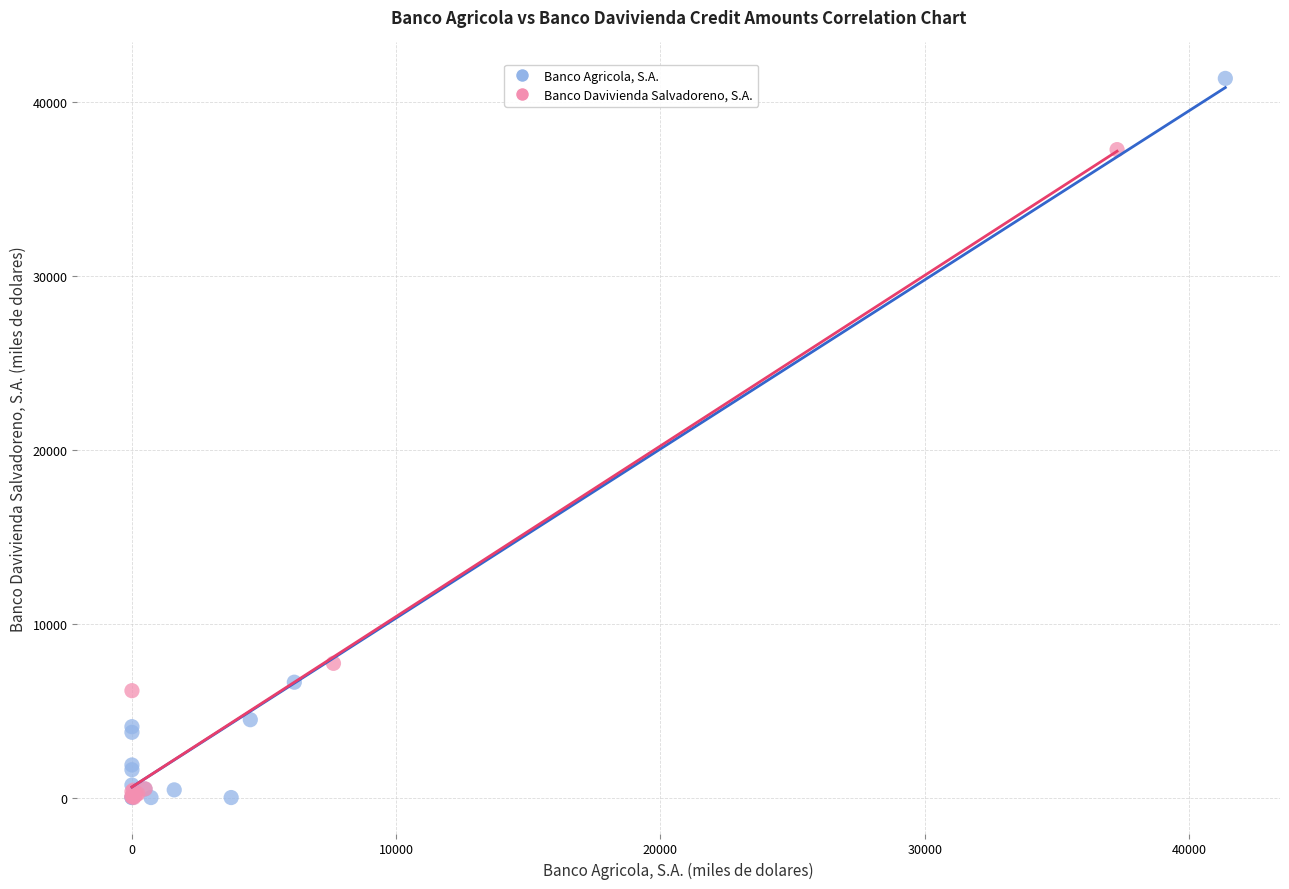

Which series has the largest Y range (max minus min)?

Banco Agricola, S.A.